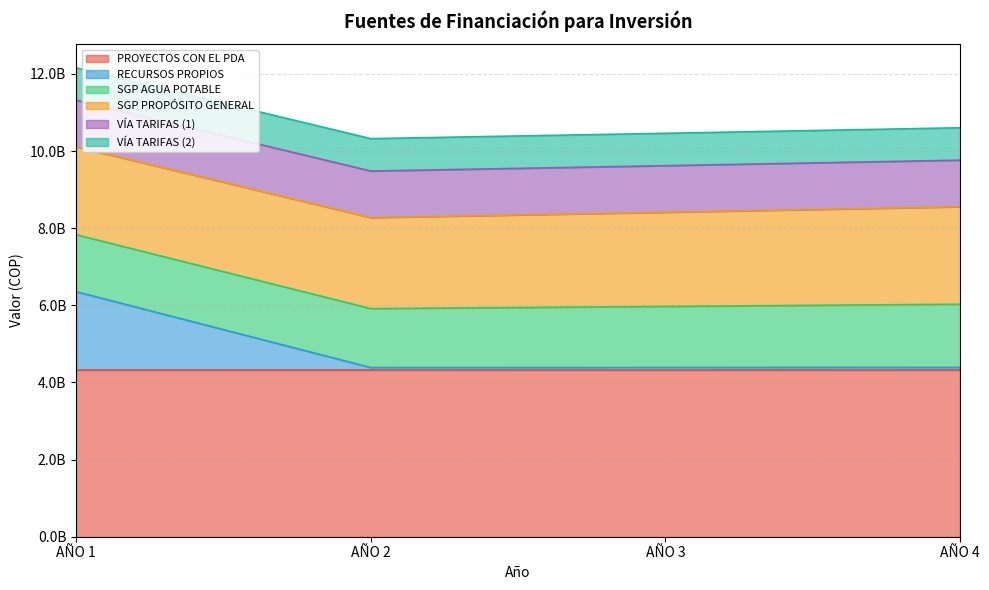

True or false: PROYECTOS CON EL PDA and SGP AGUA POTABLE intersect in this chart.

False